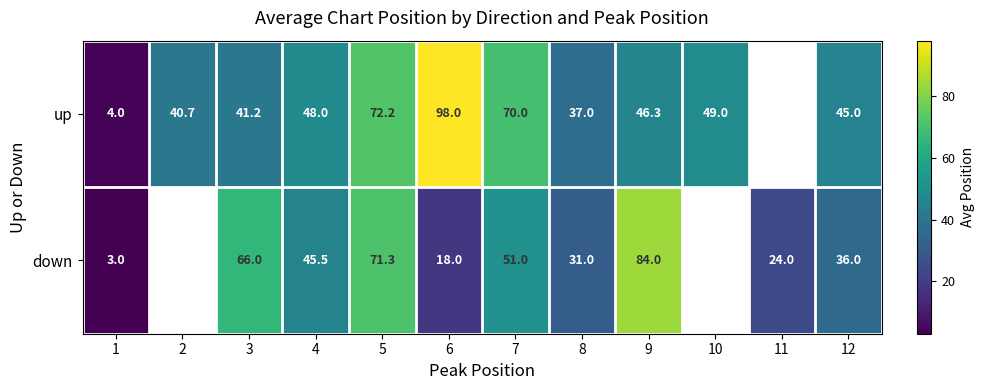

Which series changed the most between 4 and 9?

down